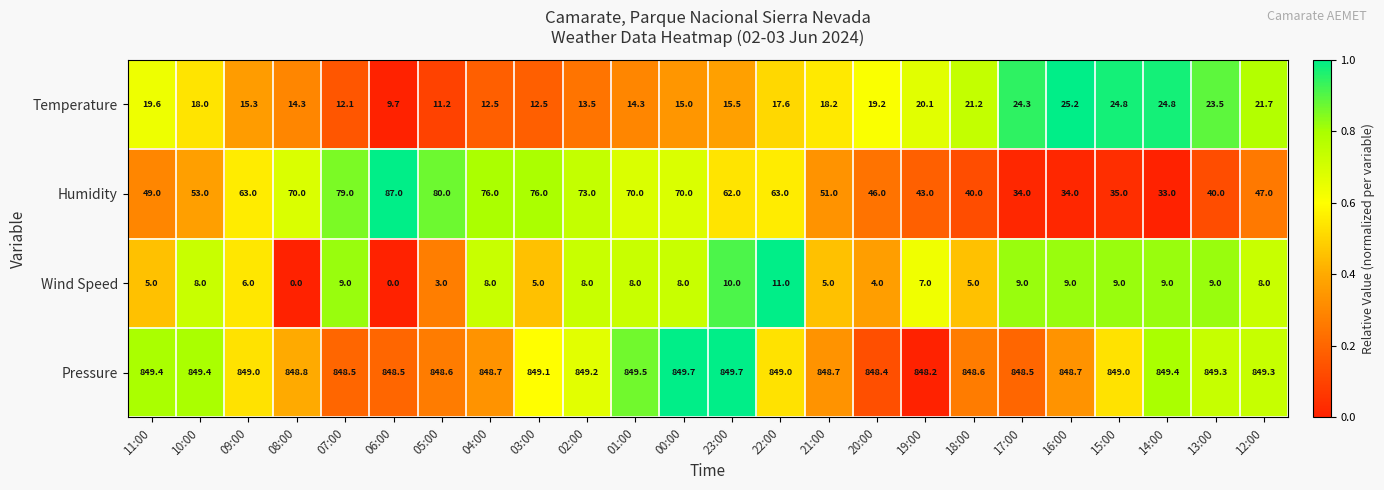

The value of Wind Speed at 01:00 is 8.0. True or false?

True